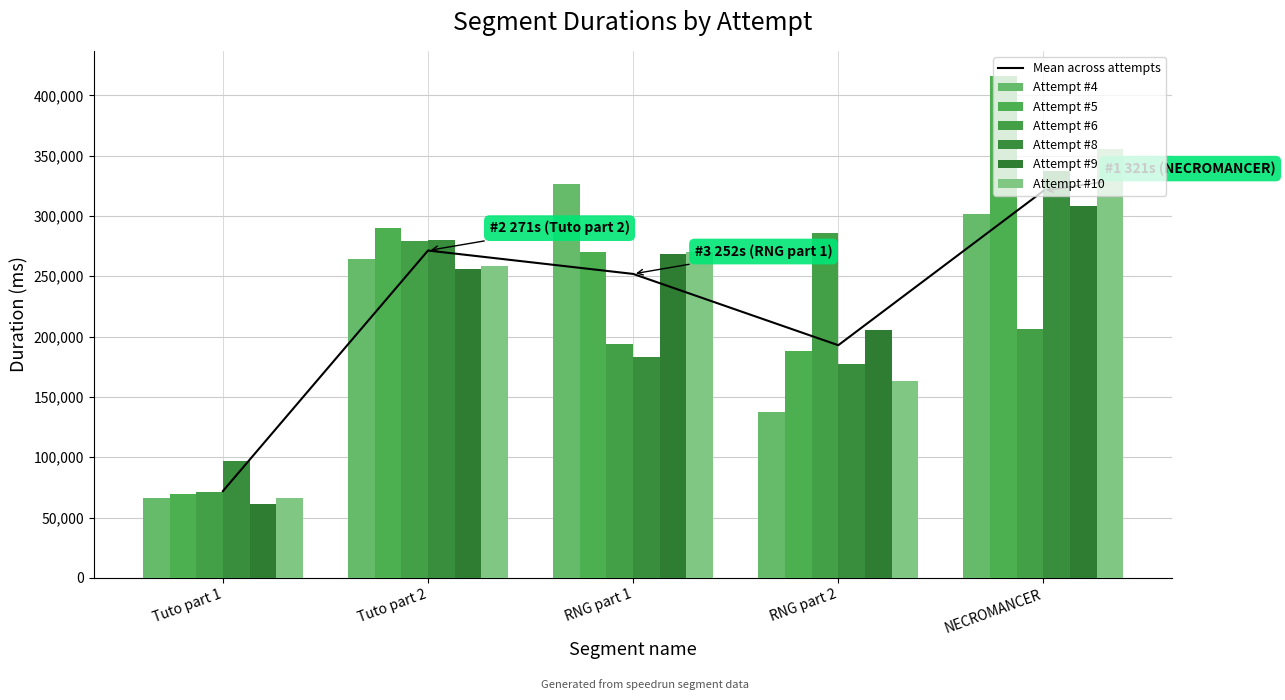

What value does the Attempt #8 series have at RNG part 2, to the nearest 10?

177040